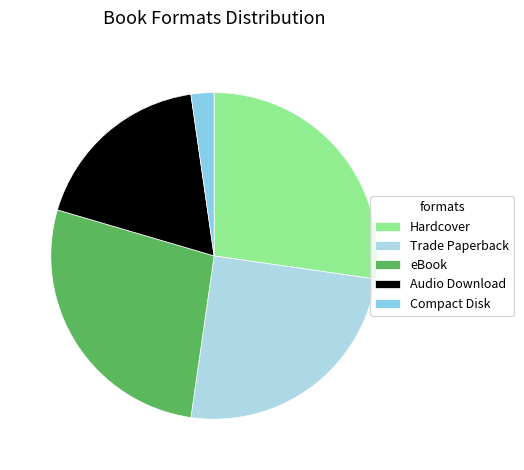

What is the change in value from Trade Paperback to Compact Disk?

-10